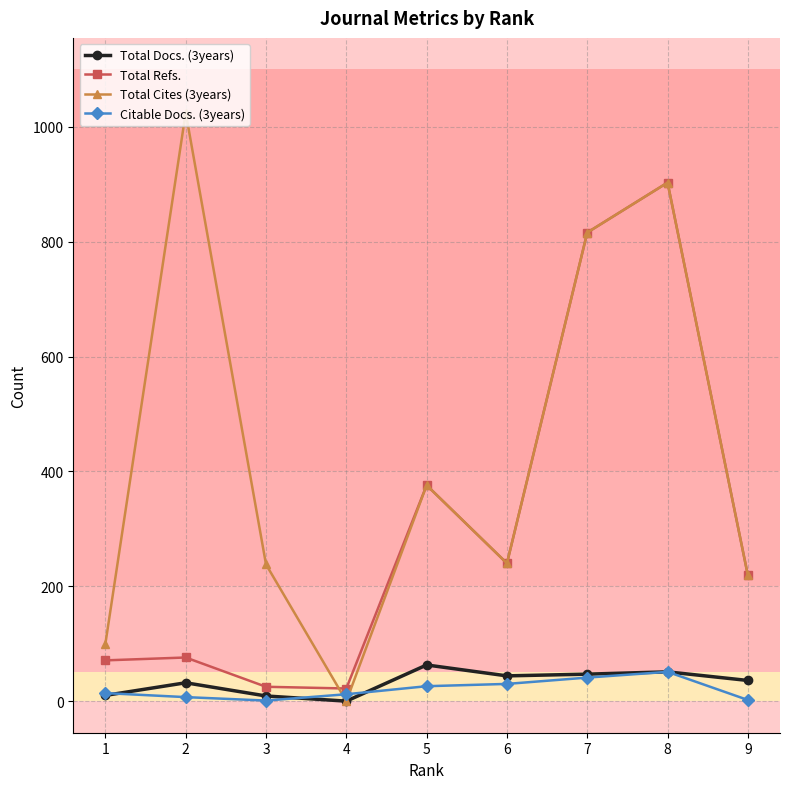

Is it true that Total Refs. equals 376 at 5?

True